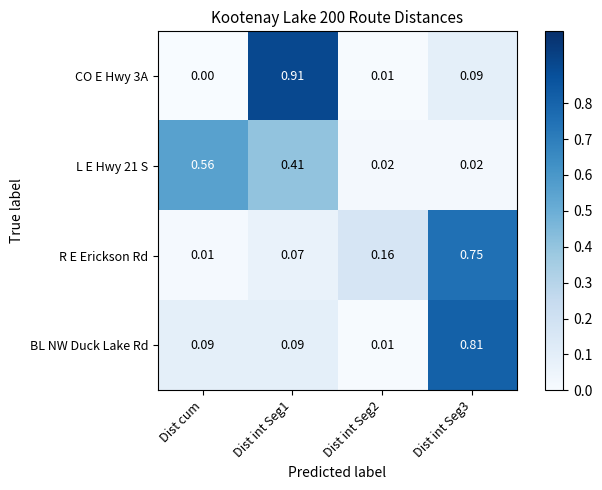

Count the number of data series in this chart.

4